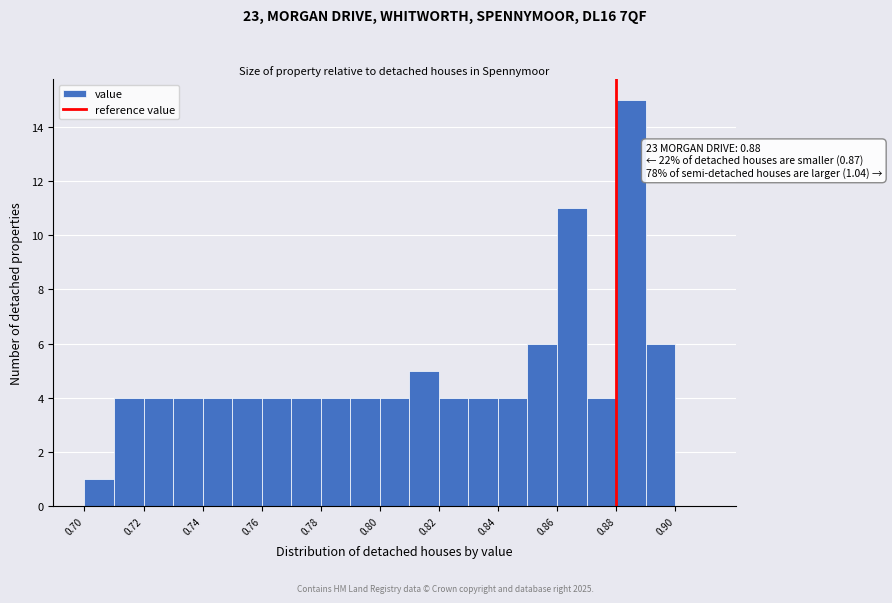

Over which range of the x-axis is the bar tallest?

0.88 to 0.89